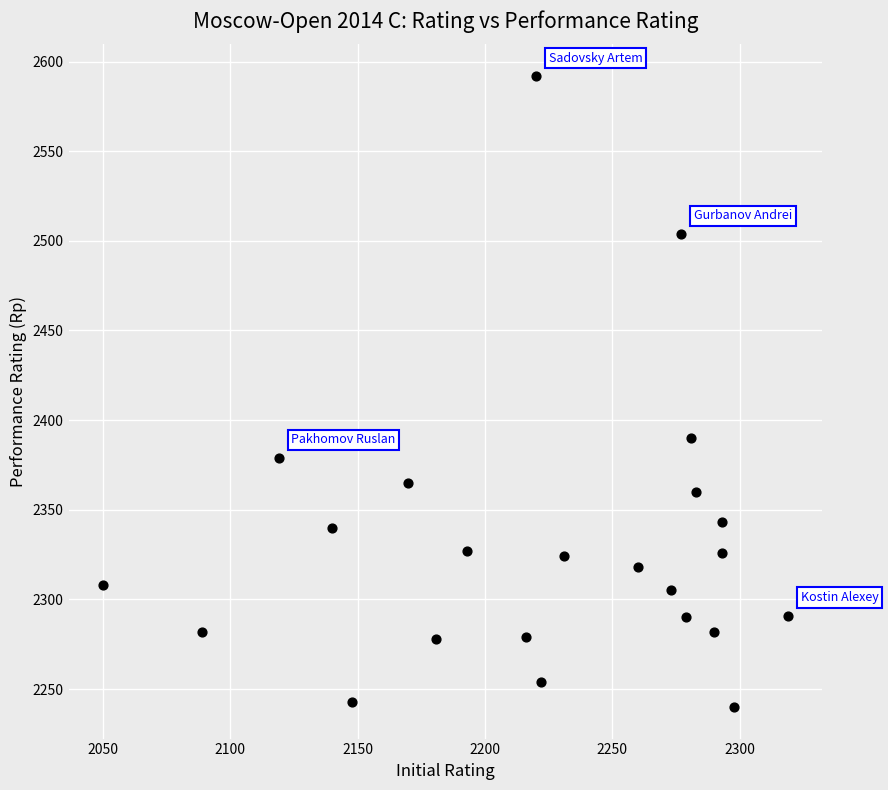

What is the range of X values (max minus min)?

269